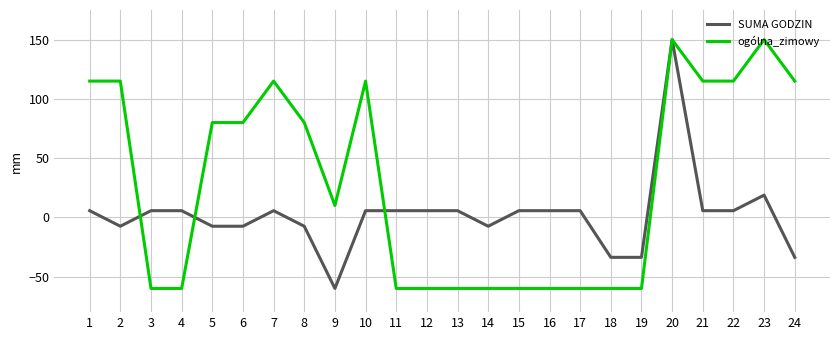

How many categories are shown in the chart?

24